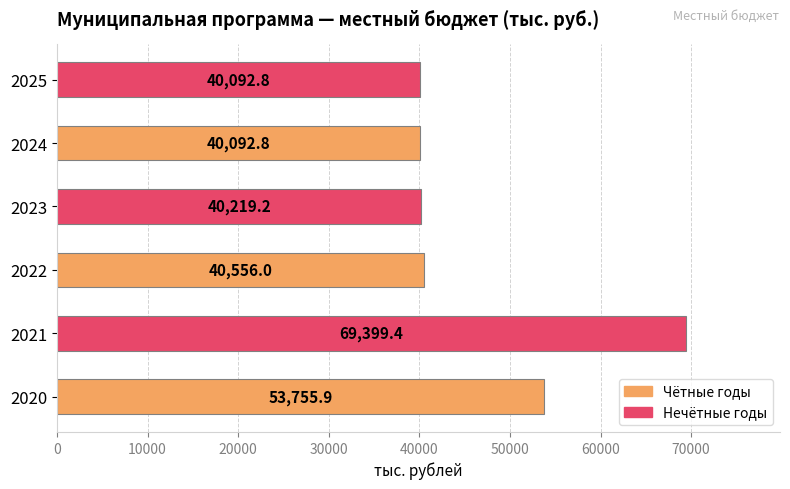

What is the sum of all values?

284116.1